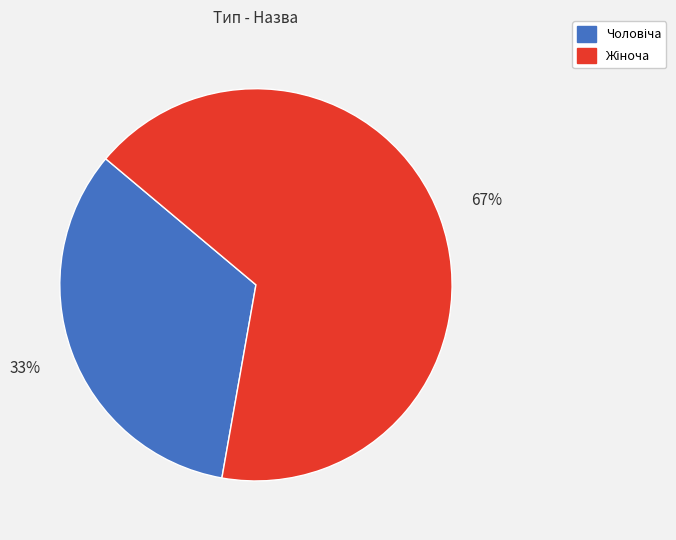

Is there a majority slice in this chart?

Yes